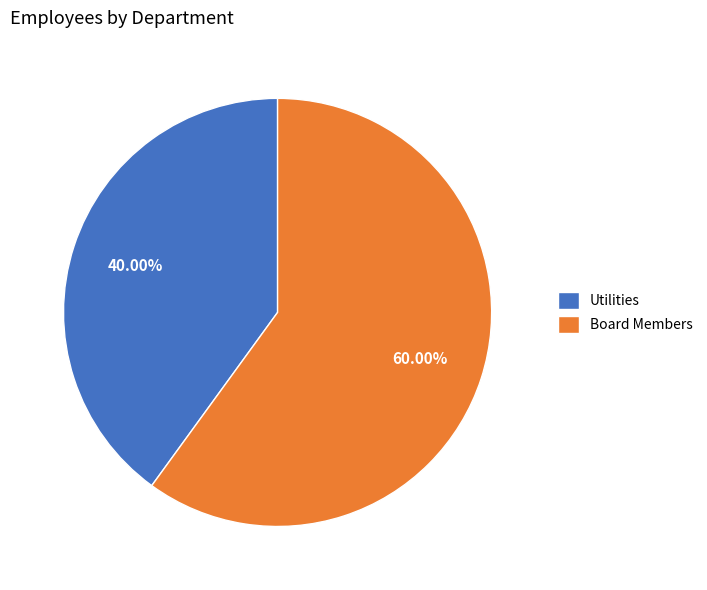

The Utilities slice represents 34% of the pie. True or false?

False